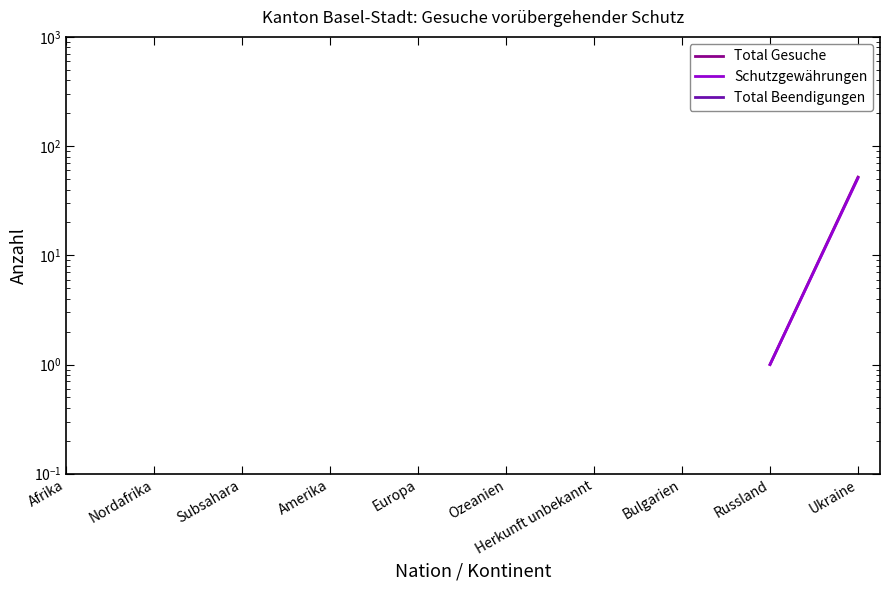

Is it true that Total Beendigungen equals 20.8 at Ukraine?

False